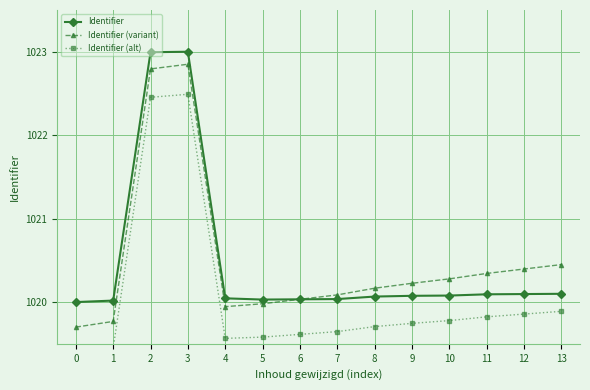

List the labels in order of Identifier (alt) value, largest first.

3, 2, 13, 12, 11, 10, 9, 8, 7, 6, 5, 4, 1, 0